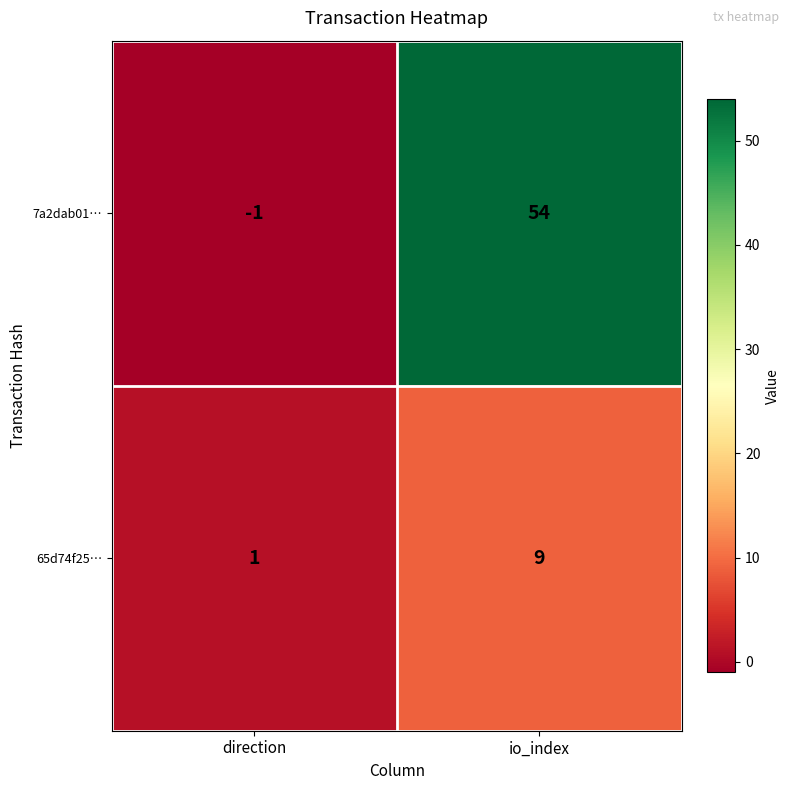

What is the sum of all 65d74f25… values?

10